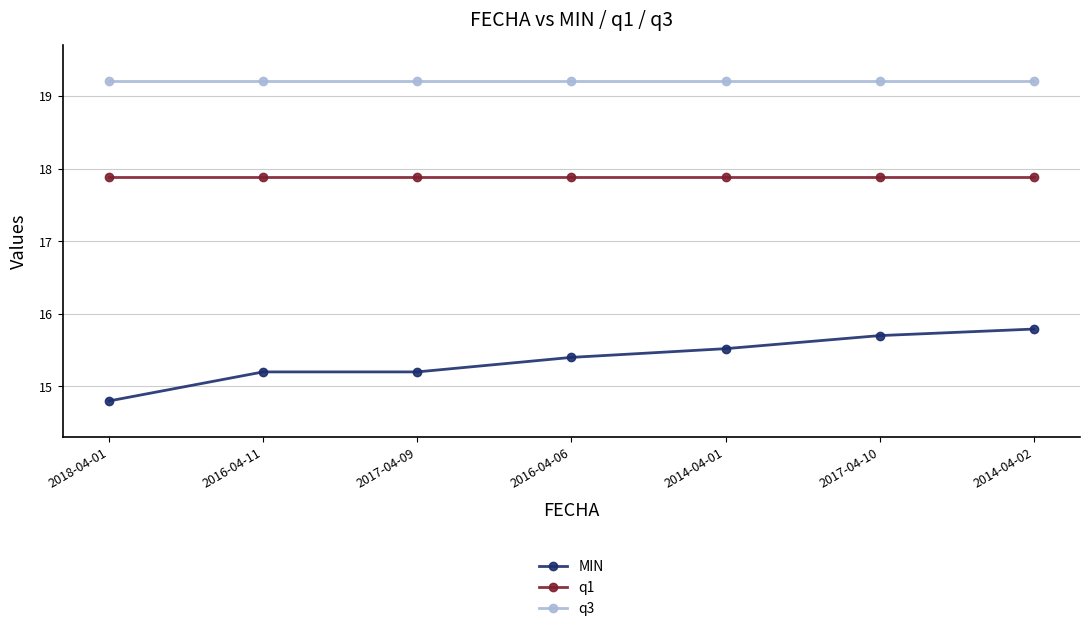

What is the sum of all q3 values?

134.4